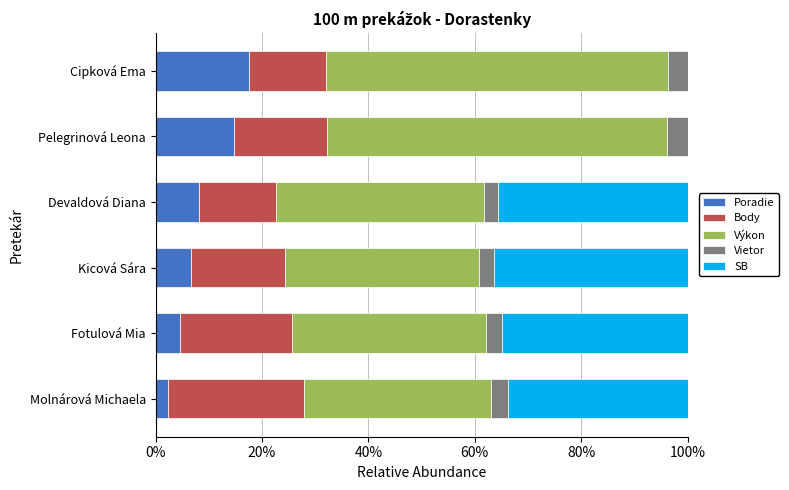

What value does the Poradie series have at Molnárová Michaela?

2.3